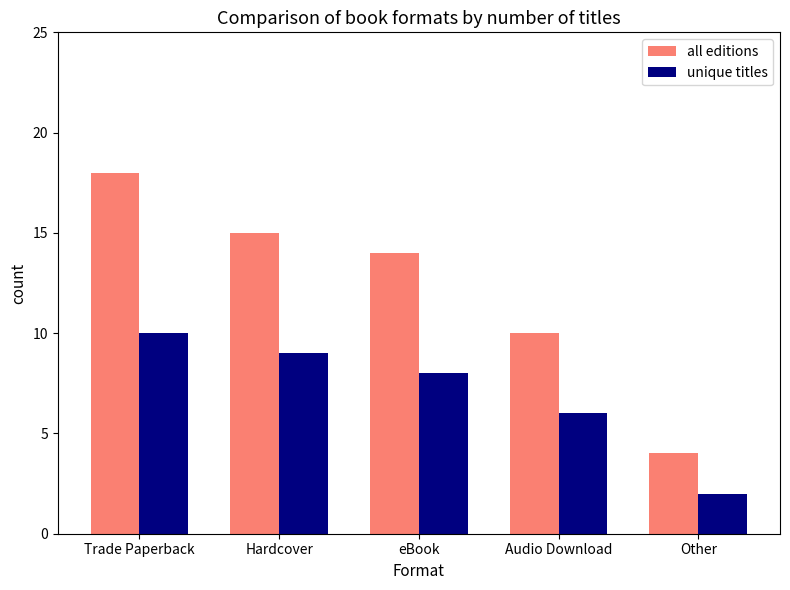

Reading left to right, transcribe all the data shown in this chart.

all editions: 18	15	14	10	4
unique titles: 10	9	8	6	2